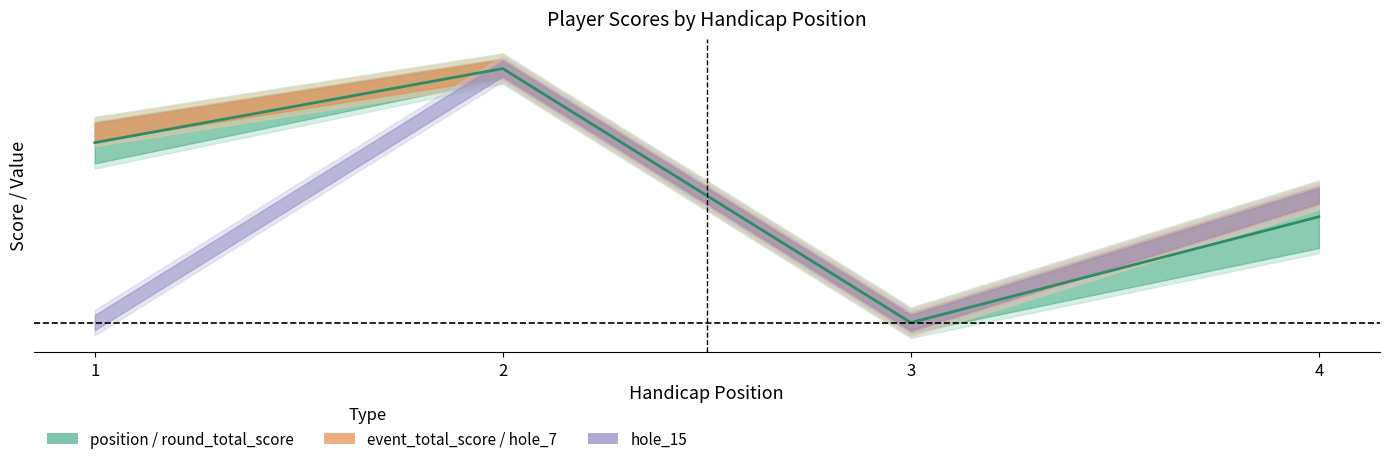

How many points are higher than both their immediate neighbors (excluding endpoints)?

1